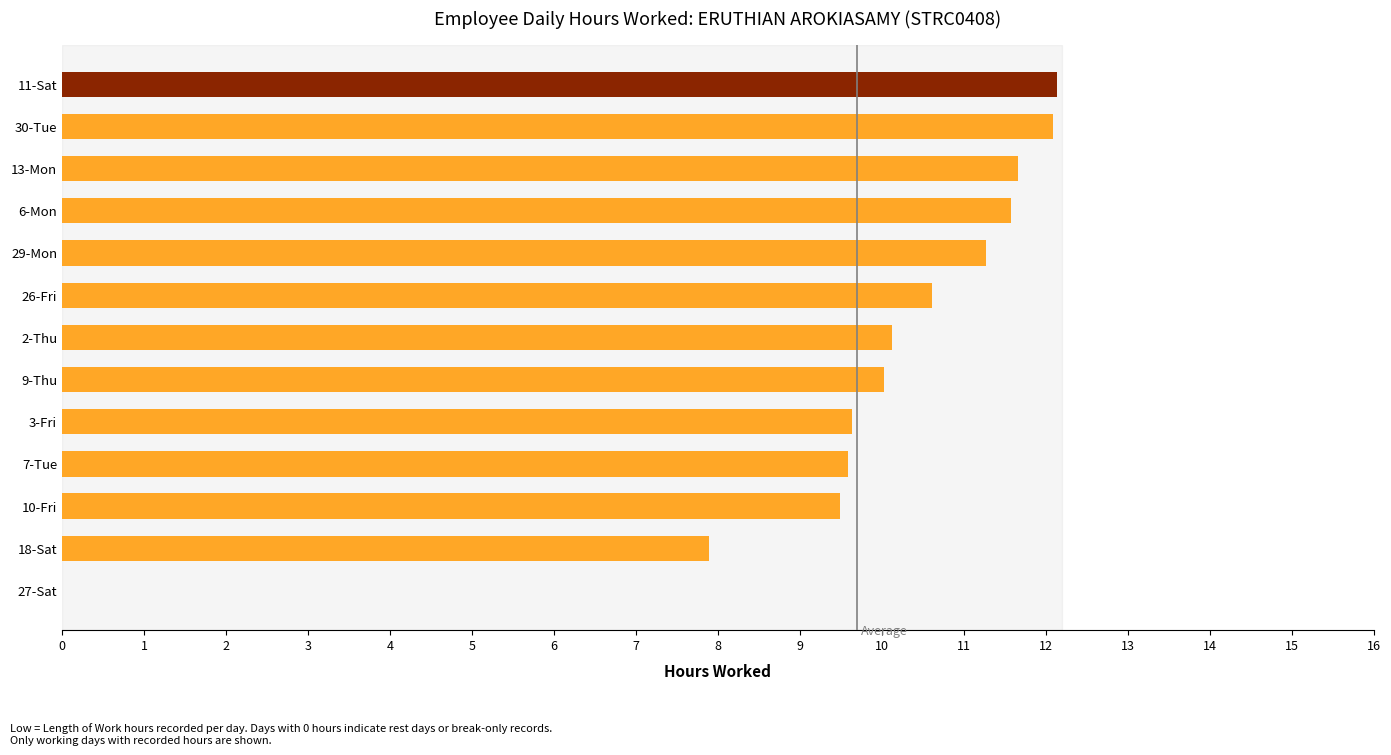

Where is the data nearest to the value 6?

18-Sat